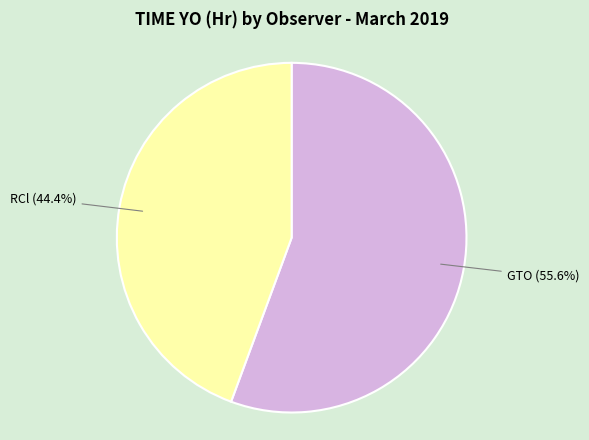

What is the total percentage of GTO (55.6%) and RCl (44.4%)?

100.0%